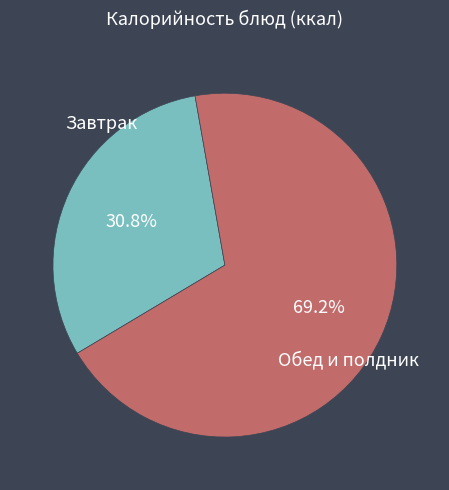

Is there a majority slice in this chart?

Yes